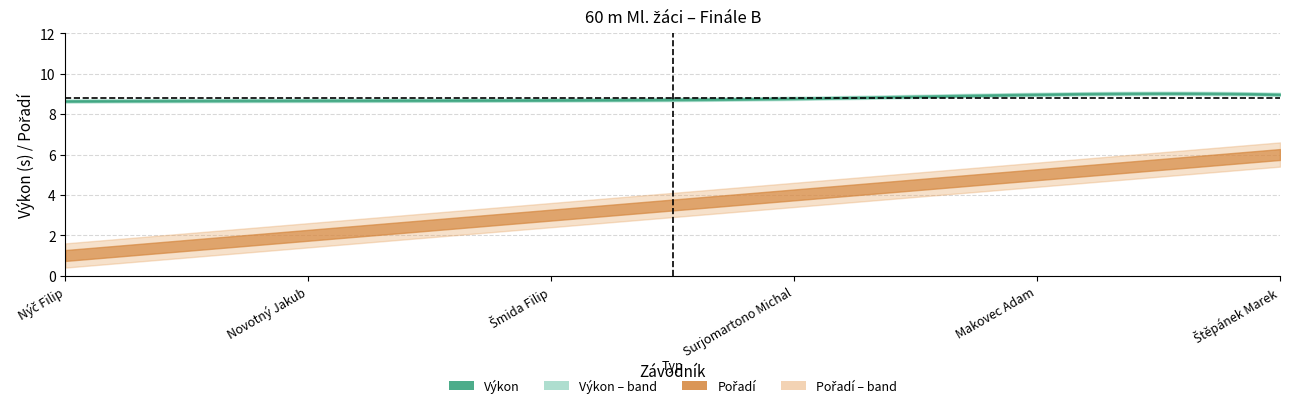

At which label does Pořadí first exceed 4?

Makovec Adam